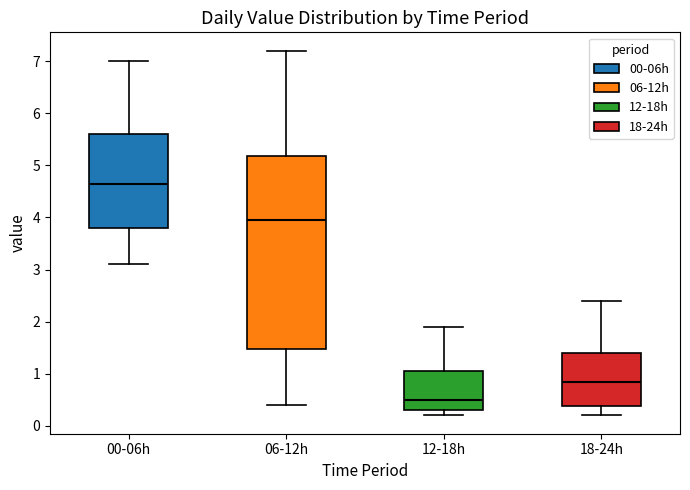

Reading left to right, transcribe this box plot: for each box, give where its median line is, the range the box spans, and where its two whiskers end, as read against the y-axis. The values are not printed on the chart, so give them approximately, as read against the axis.

00-06h: median 4.7, box 3.8 to 5.6, whiskers 3.1 to 7.0
06-12h: median 4.0, box 1.5 to 5.2, whiskers 0.4 to 7.2
12-18h: median 0.5, box 0.3 to 1.1, whiskers 0.2 to 1.9
18-24h: median 0.9, box 0.4 to 1.4, whiskers 0.2 to 2.4